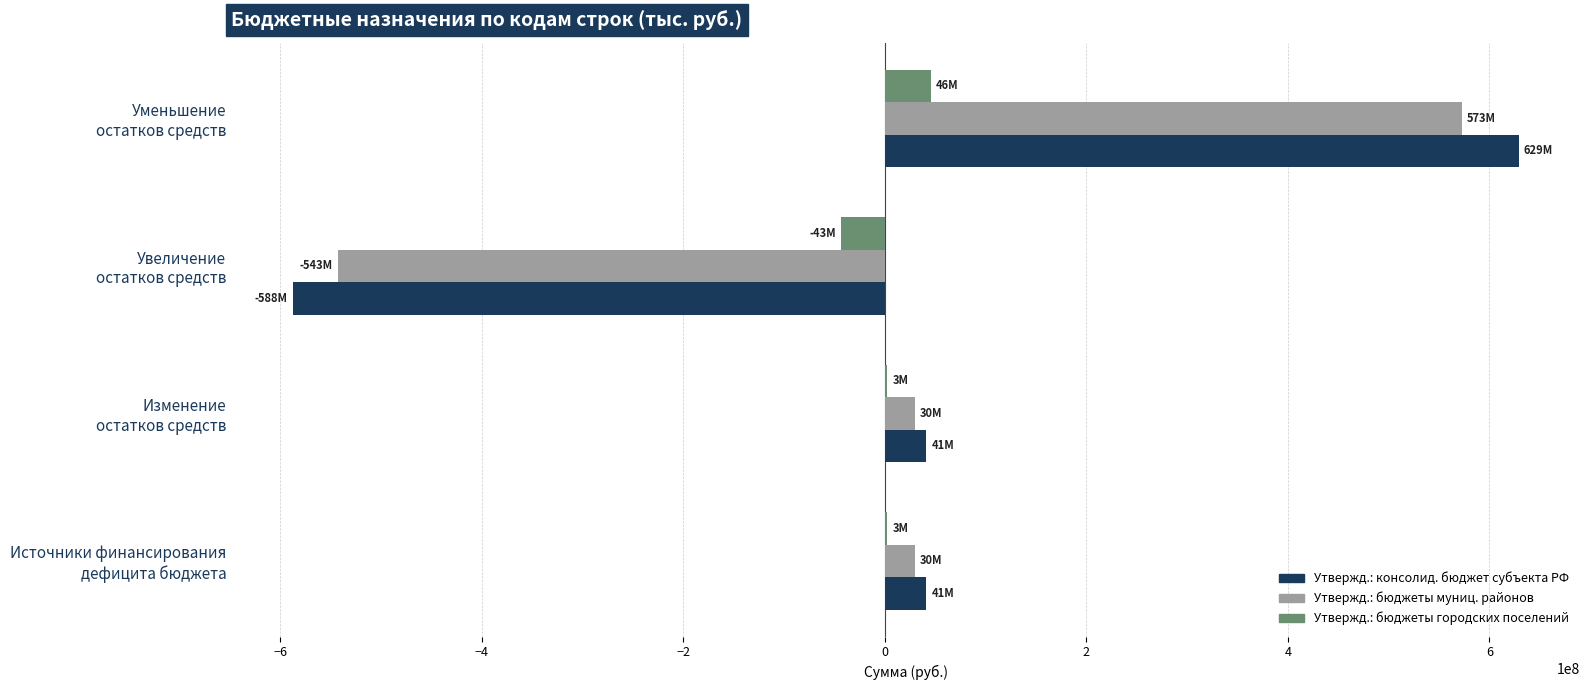

What is the highest value of the Утвержд.: бюджеты городских поселений series?

45971380.4